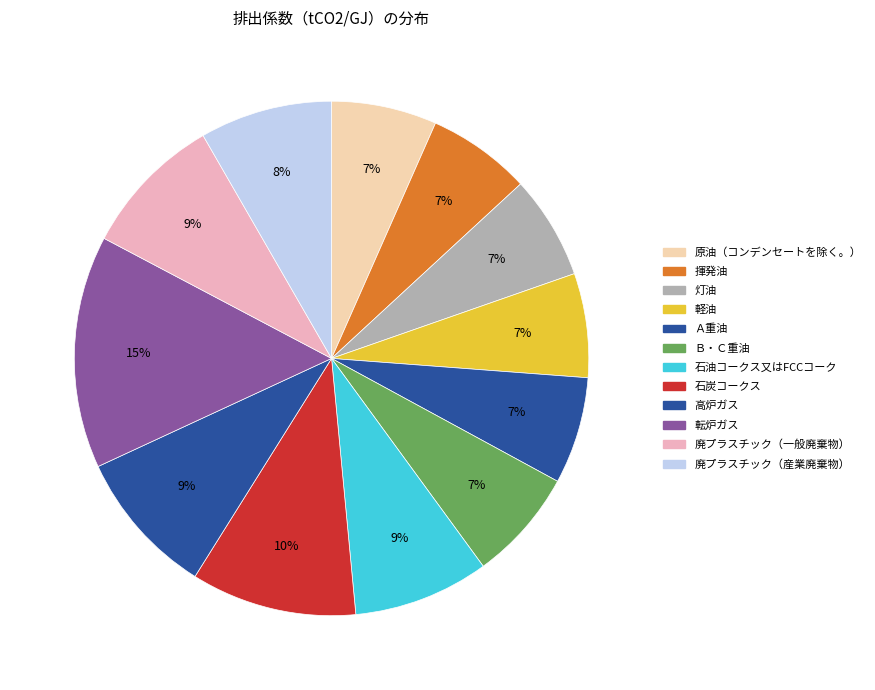

How many segments does this pie chart have?

12